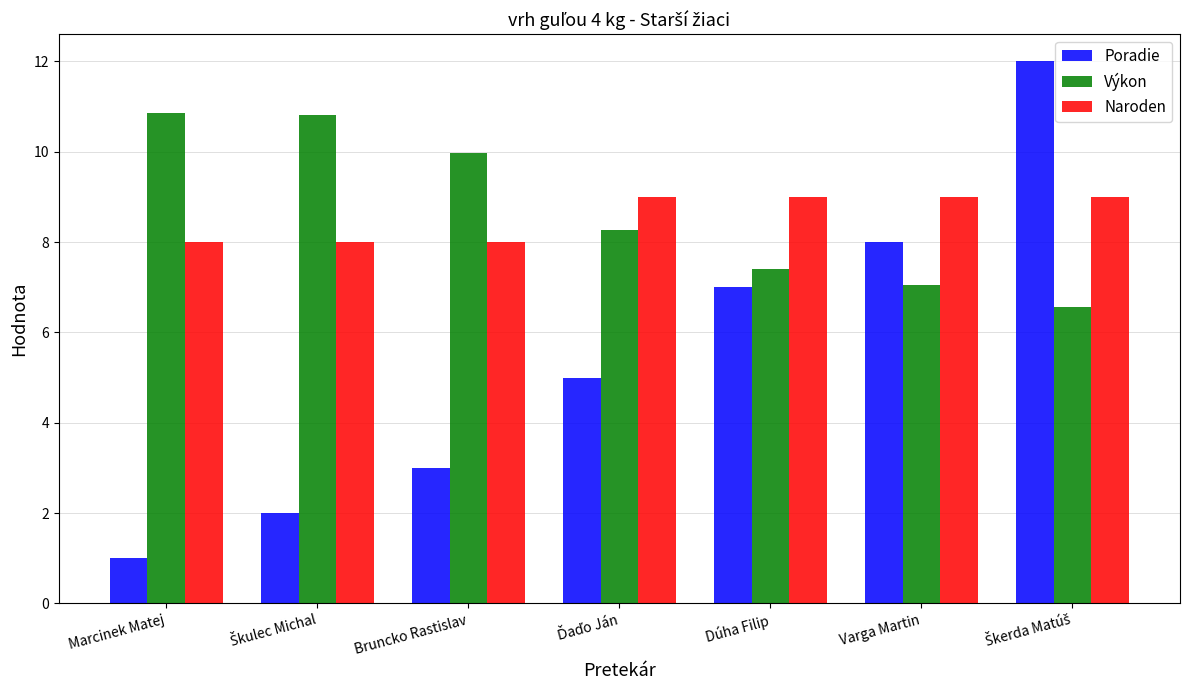

What is the maximum value shown in the chart?

12.0